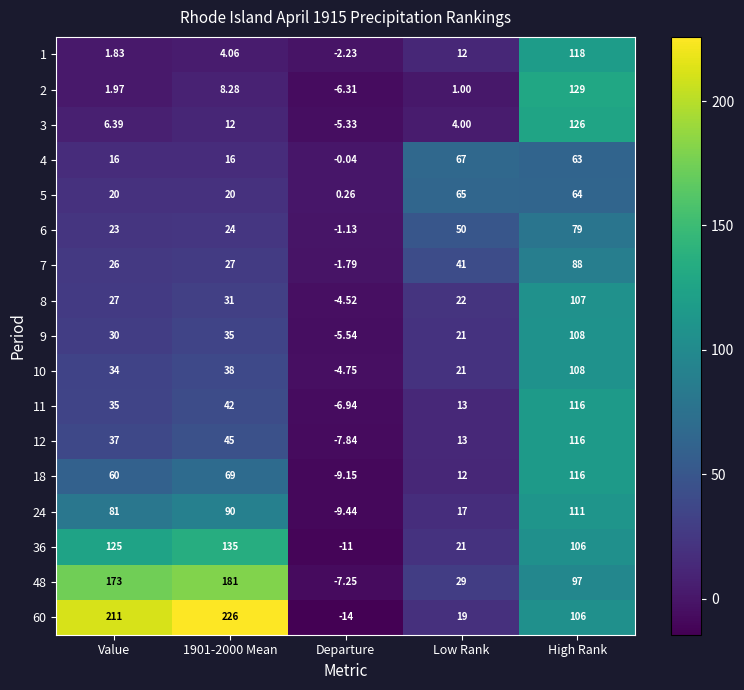

Where does the 2 series first go above 1?

Value